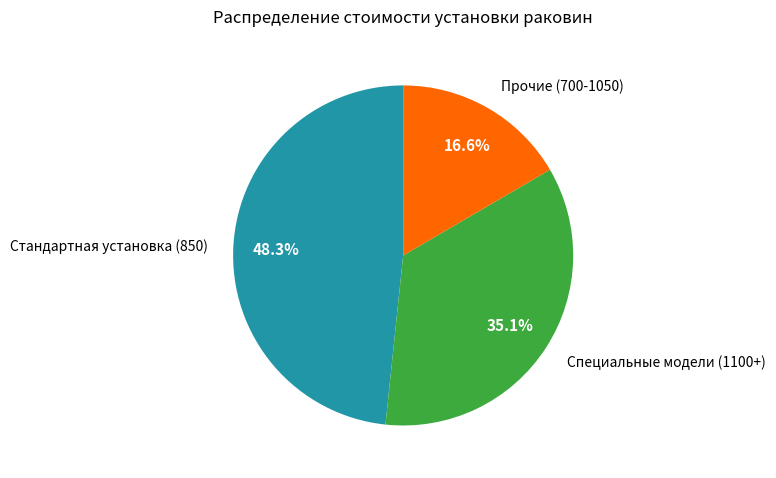

Is there any slice that represents more than half of the pie?

No